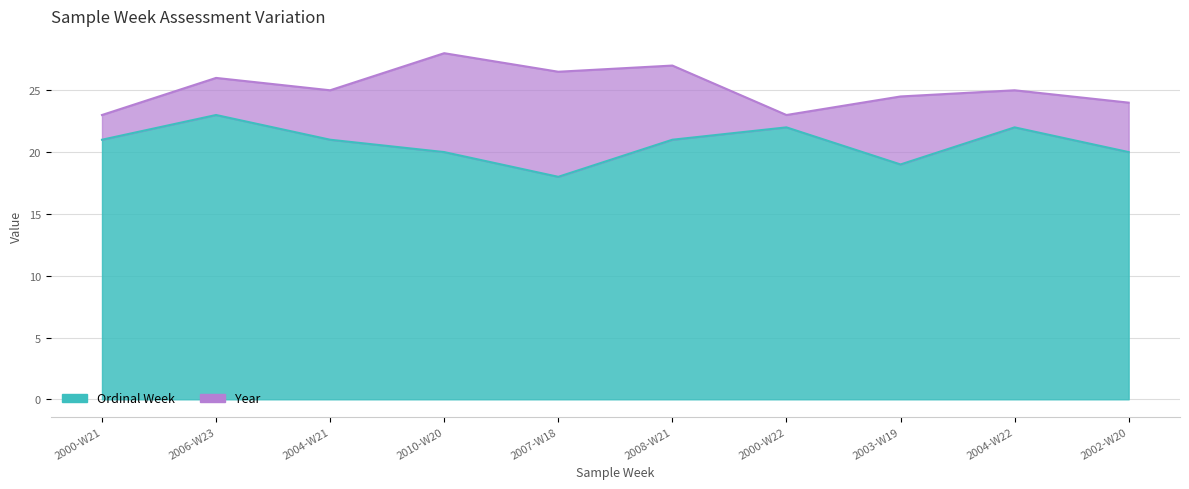

At how many categories does at least one series exceed 27?

1